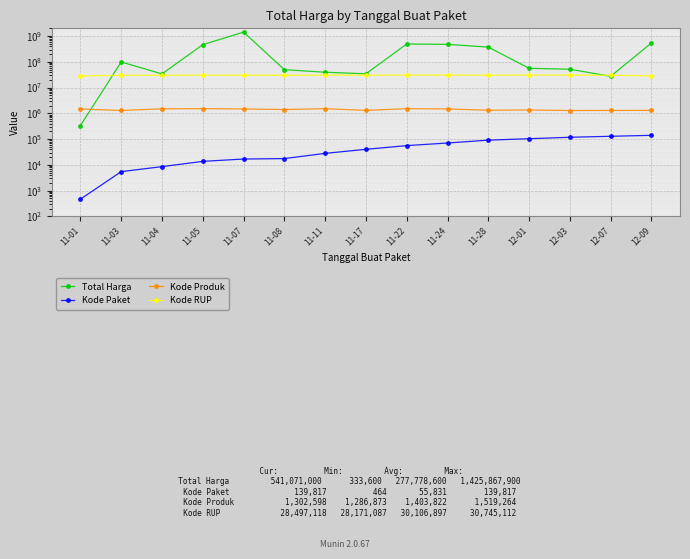

What position from the right is 11-28?

5